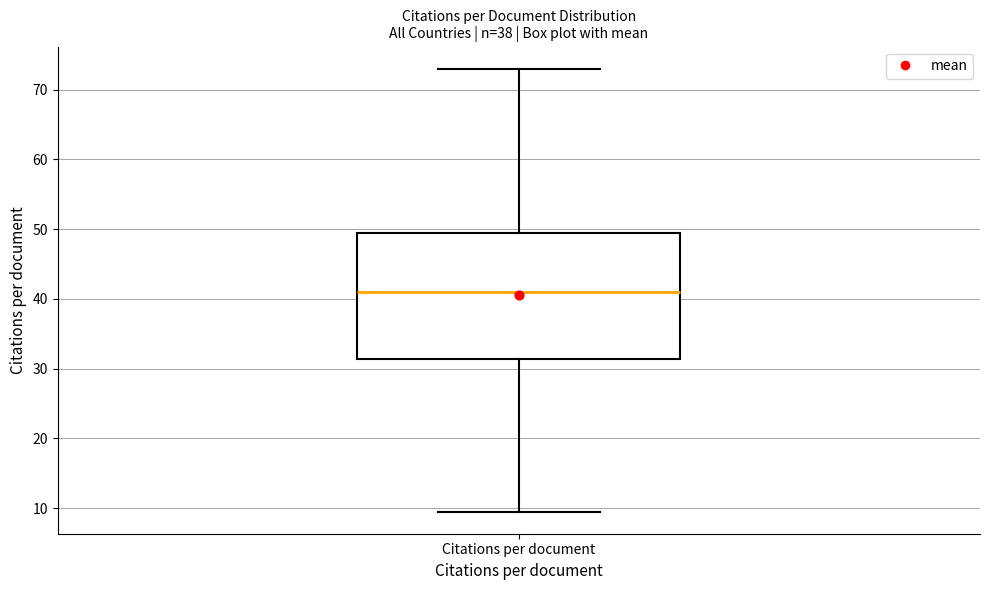

Where is the lower edge of the box for Citations per document on the y-axis? The values are not printed on the chart, so give them approximately, as read against the axis.

31